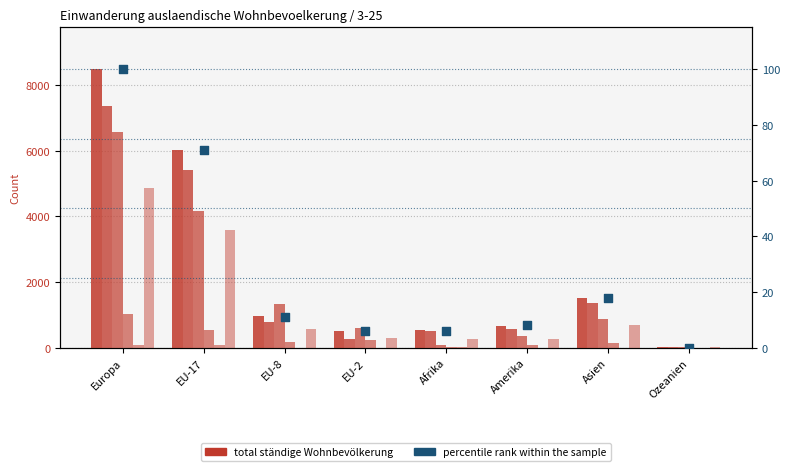

What is the total value across all series at Ozeanien?

101